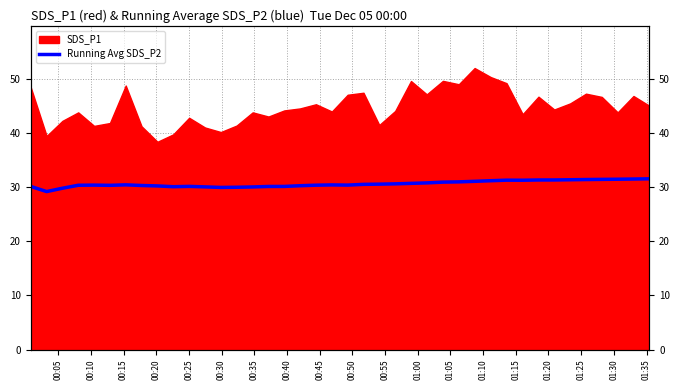

What is the minimum value shown in the chart?

29.2